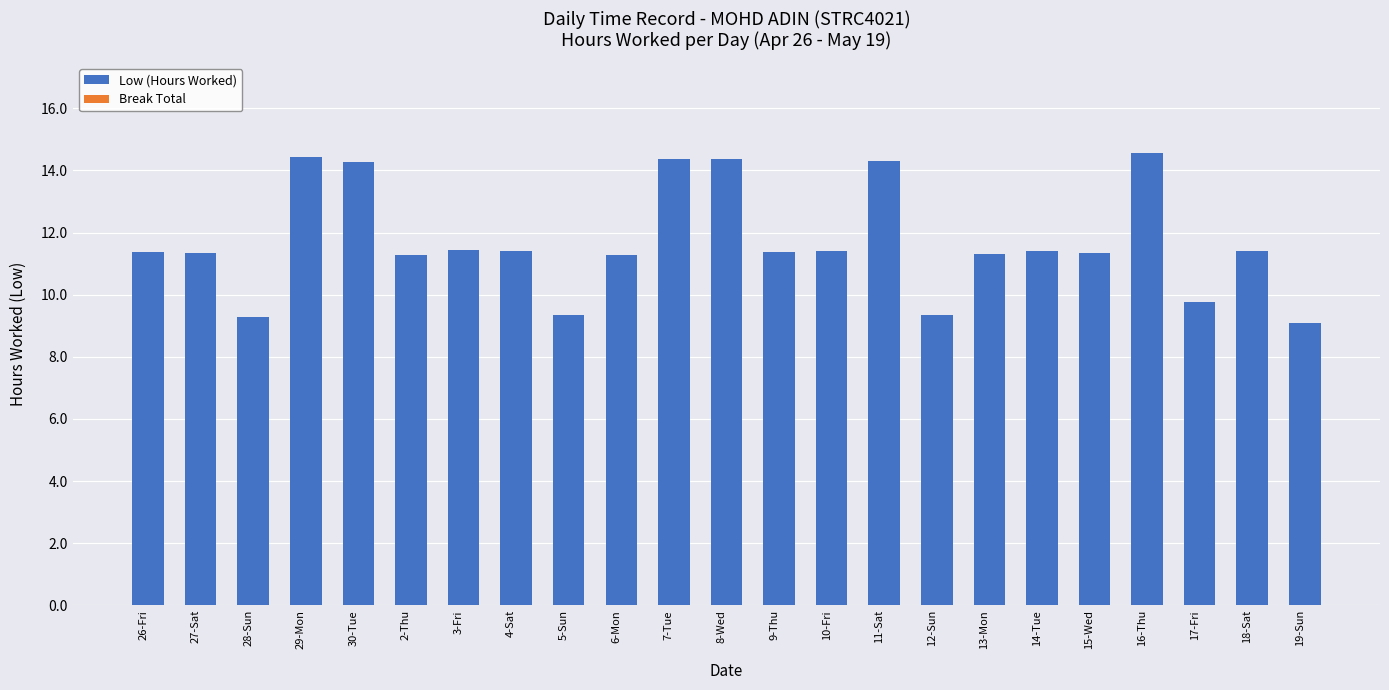

What is the smallest value displayed?

9.1